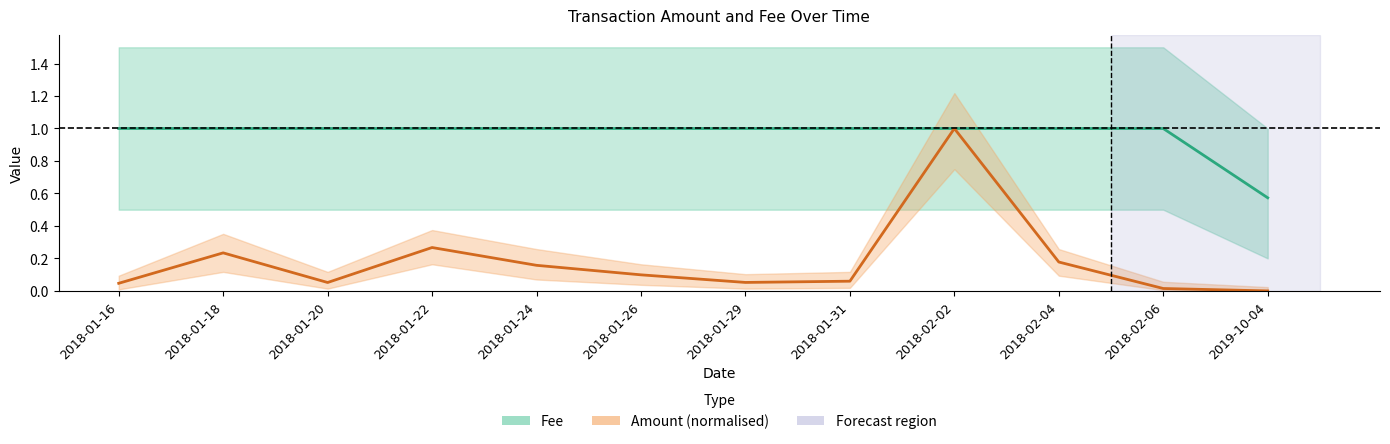

At which category is the sum across all series the highest?

2018-02-02